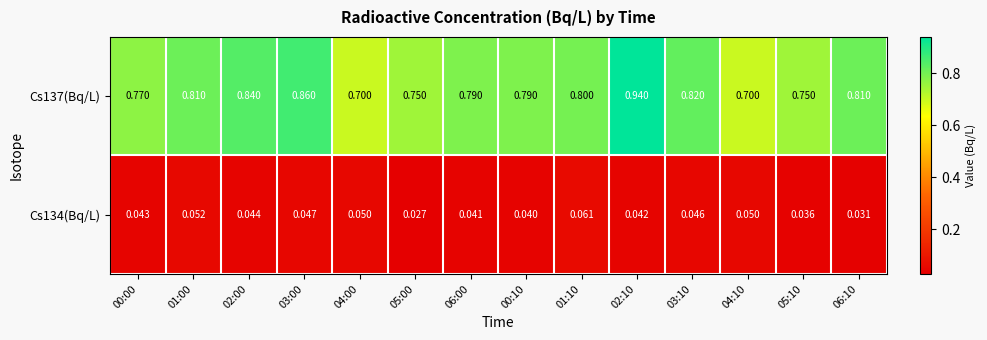

At 05:10, list the series in order from largest to smallest.

Cs137(Bq/L), Cs134(Bq/L)